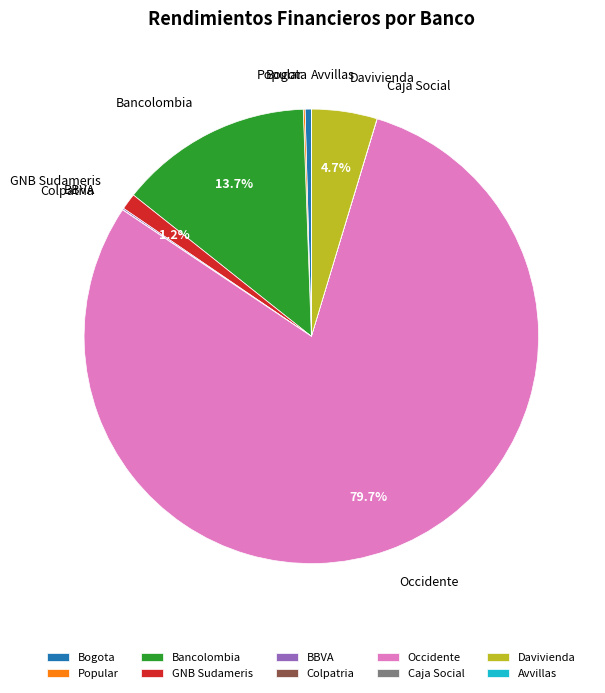

Which category has the biggest portion of the pie?

Occidente